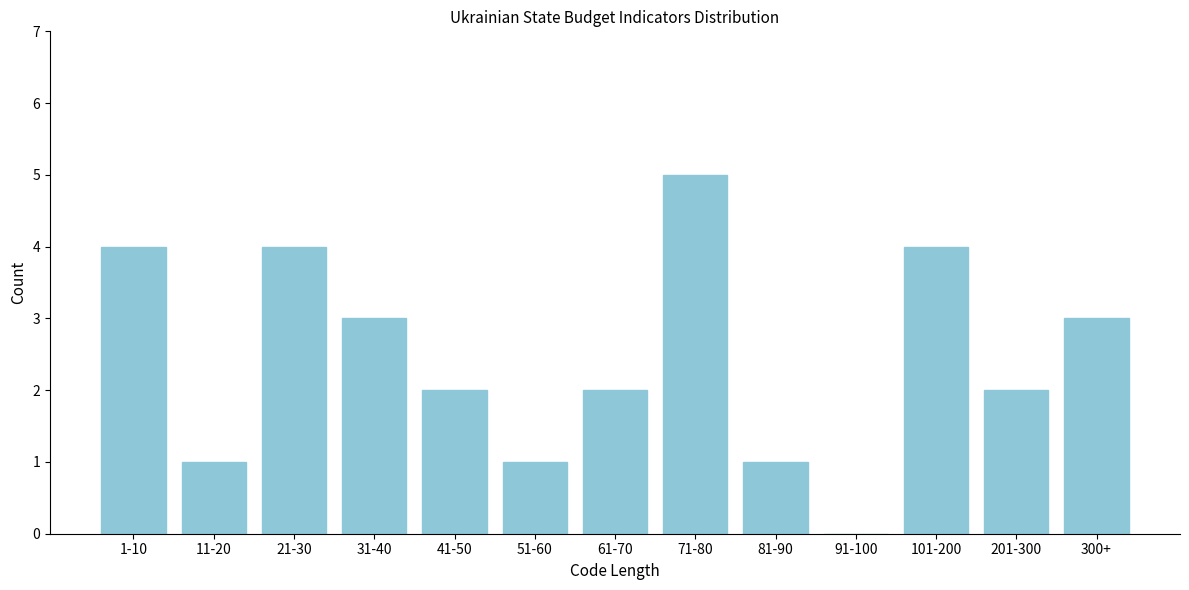

Reading left to right, extract all data points from this chart.

1-10=4	11-20=1	21-30=4	31-40=3	41-50=2	51-60=1	61-70=2	71-80=5	81-90=1	91-100=0	101-200=4	201-300=2	300+=3